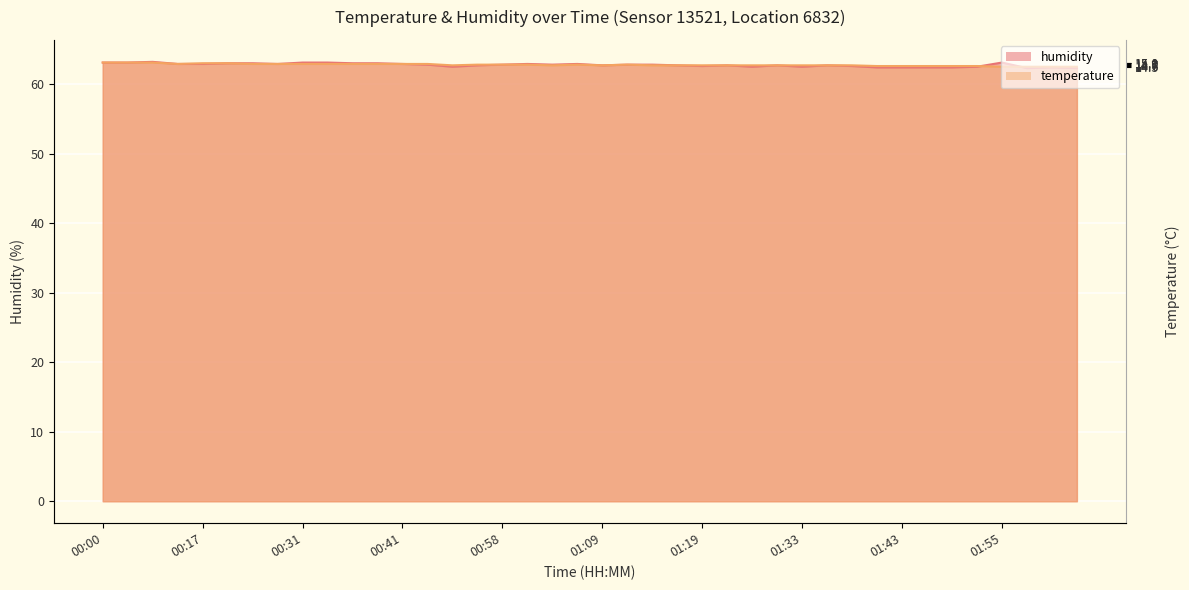

Where is the first local maximum for humidity?

00:05